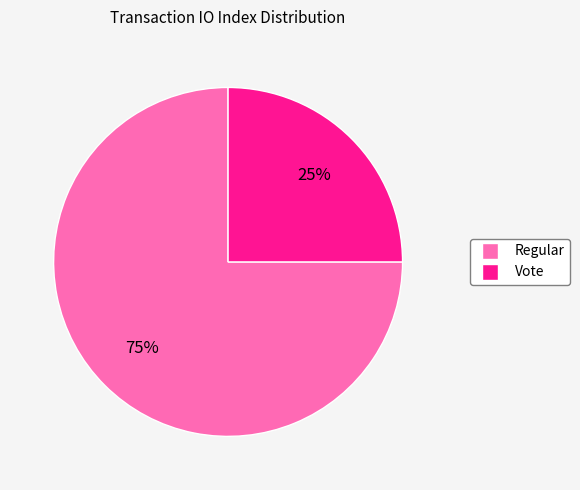

How many slices are in this pie chart?

2